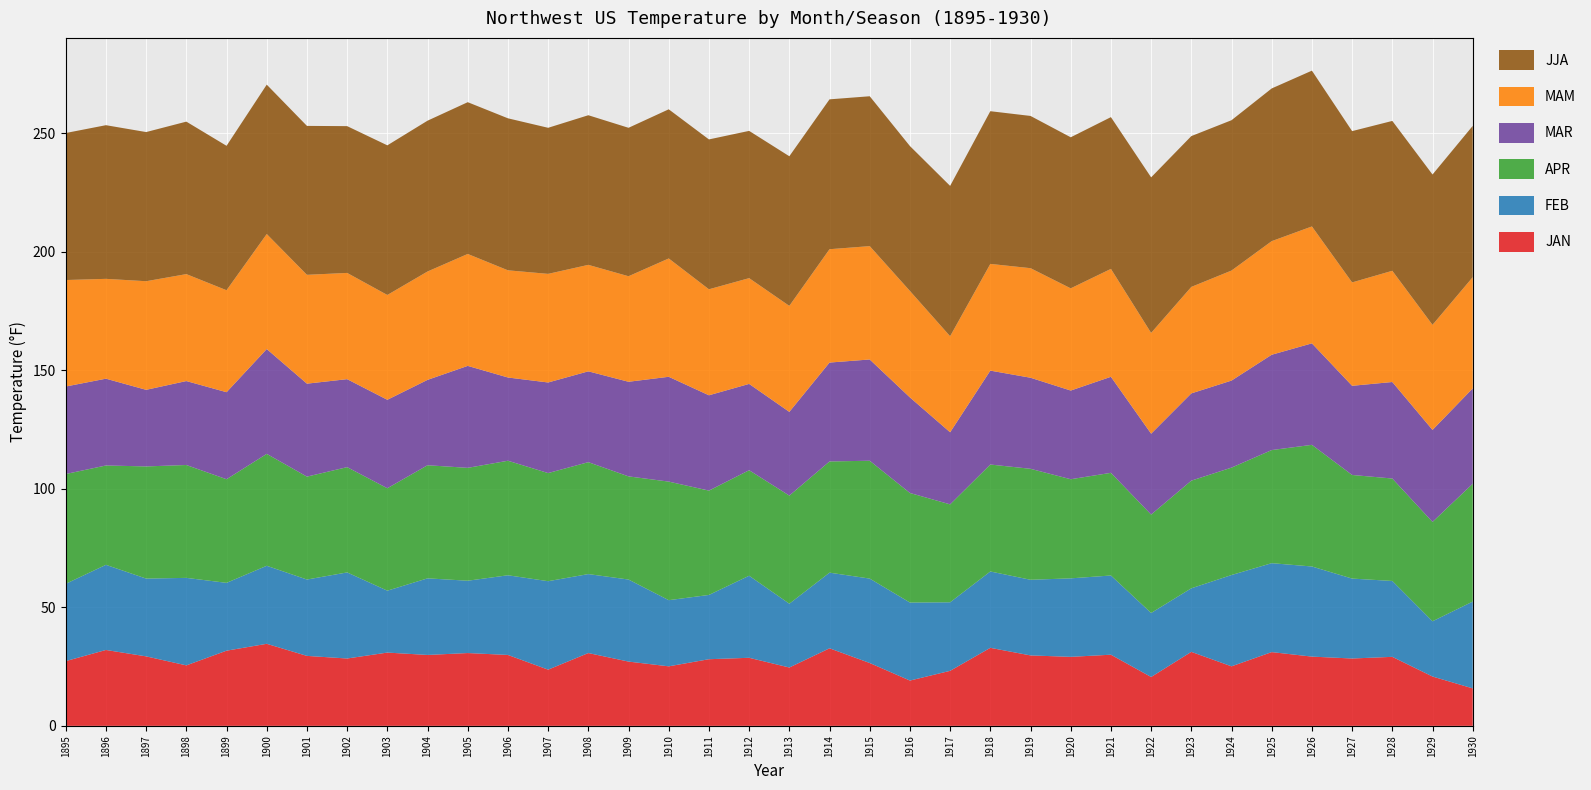

Reading left to right, what are all the values shown in this chart?

JAN: 1895=27.3	1896=32.0	1897=29.3	1898=25.5	1899=31.7	1900=34.6	1901=29.5	1902=28.4	1903=30.9	1904=29.9	1905=30.7	1906=29.9	1907=23.7	1908=30.7	1909=27.1	1910=25.1	1911=28.1	1912=28.7	1913=24.6	1914=32.7	1915=26.5	1916=19.1	1917=23.2	1918=32.9	1919=29.7	1920=29.1	1921=30.0	1922=20.6	1923=31.2	1924=25.1	1925=31.1	1926=29.2	1927=28.4	1928=29.1	1929=20.8	1930=15.8
FEB: 1895=32.6	1896=35.9	1897=32.8	1898=36.9	1899=28.6	1900=32.9	1901=32.2	1902=36.3	1903=26.1	1904=32.3	1905=30.5	1906=33.6	1907=37.3	1908=33.3	1909=34.6	1910=27.9	1911=27.1	1912=34.6	1913=26.9	1914=31.9	1915=35.6	1916=32.9	1917=28.9	1918=32.2	1919=31.9	1920=33.1	1921=33.4	1922=27.0	1923=26.8	1924=38.5	1925=37.5	1926=38.0	1927=33.7	1928=32.0	1929=23.3	1930=36.6
APR: 1895=46.3	1896=41.9	1897=47.3	1898=47.6	1899=43.7	1900=47.2	1901=43.4	1902=44.4	1903=43.2	1904=47.7	1905=47.6	1906=48.3	1907=45.6	1908=47.2	1909=43.5	1910=50.0	1911=44.0	1912=44.5	1913=45.6	1914=46.9	1915=49.7	1916=46.2	1917=41.3	1918=45.1	1919=46.8	1920=41.8	1921=43.3	1922=41.5	1923=45.4	1924=45.3	1925=47.7	1926=51.3	1927=43.7	1928=43.2	1929=41.9	1930=49.7
MAR: 1895=36.9	1896=36.6	1897=32.3	1898=35.4	1899=36.7	1900=44.2	1901=39.2	1902=37.1	1903=37.3	1904=36.0	1905=43.0	1906=35.1	1907=38.2	1908=38.3	1909=39.9	1910=44.2	1911=40.2	1912=36.4	1913=35.3	1914=41.7	1915=42.7	1916=40.3	1917=30.4	1918=39.6	1919=38.4	1920=37.4	1921=40.5	1922=34.1	1923=36.8	1924=36.7	1925=40.2	1926=42.8	1927=37.6	1928=40.7	1929=38.8	1930=40.2
MAM: 1895=44.9	1896=42.1	1897=45.8	1898=45.1	1899=43.0	1900=48.5	1901=45.9	1902=44.8	1903=44.2	1904=45.7	1905=47.2	1906=45.2	1907=45.8	1908=44.9	1909=44.5	1910=49.9	1911=44.7	1912=44.6	1913=44.7	1914=47.8	1915=47.8	1916=44.9	1917=40.5	1918=45.0	1919=46.2	1920=43.1	1921=45.5	1922=42.5	1923=44.9	1924=46.4	1925=47.9	1926=49.3	1927=43.6	1928=46.9	1929=44.3	1930=46.9
JJA: 1895=62.0	1896=64.8	1897=62.9	1898=64.3	1899=60.9	1900=63.0	1901=62.8	1902=61.9	1903=63.1	1904=63.6	1905=64.0	1906=64.1	1907=61.6	1908=63.1	1909=62.6	1910=62.9	1911=63.2	1912=62.1	1913=63.1	1914=63.2	1915=63.2	1916=61.1	1917=63.4	1918=64.4	1919=64.2	1920=63.7	1921=64.0	1922=65.6	1923=63.6	1924=63.4	1925=64.4	1926=65.7	1927=63.8	1928=63.2	1929=63.4	1930=63.8